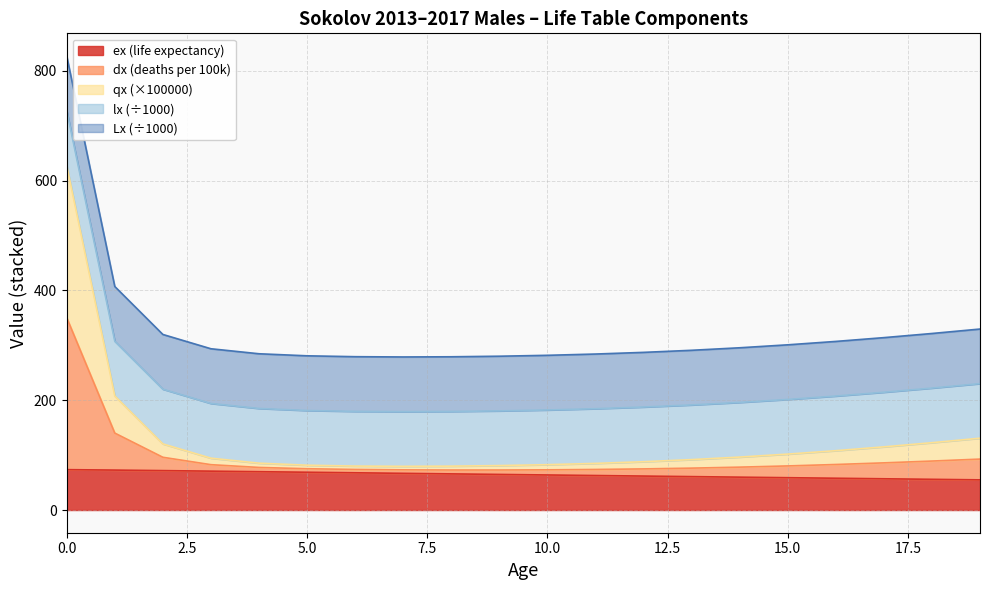

What is the highest value of the ex (life expectancy) series?

73.5